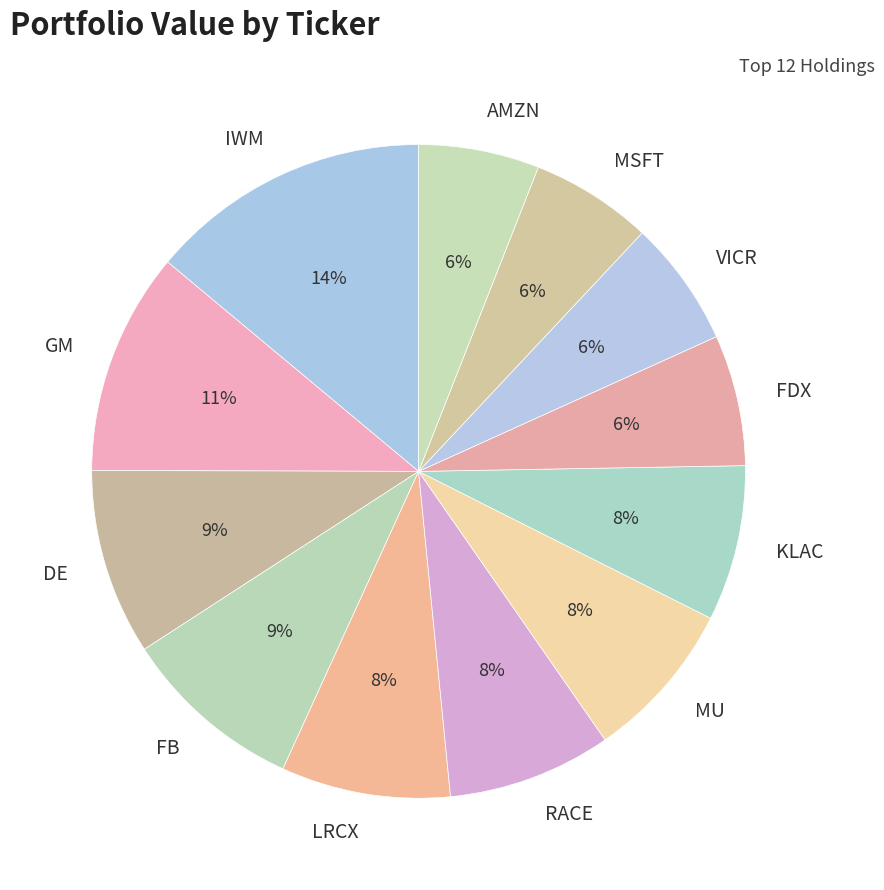

What is the ratio of the value at MSFT to the value at MU?

0.8